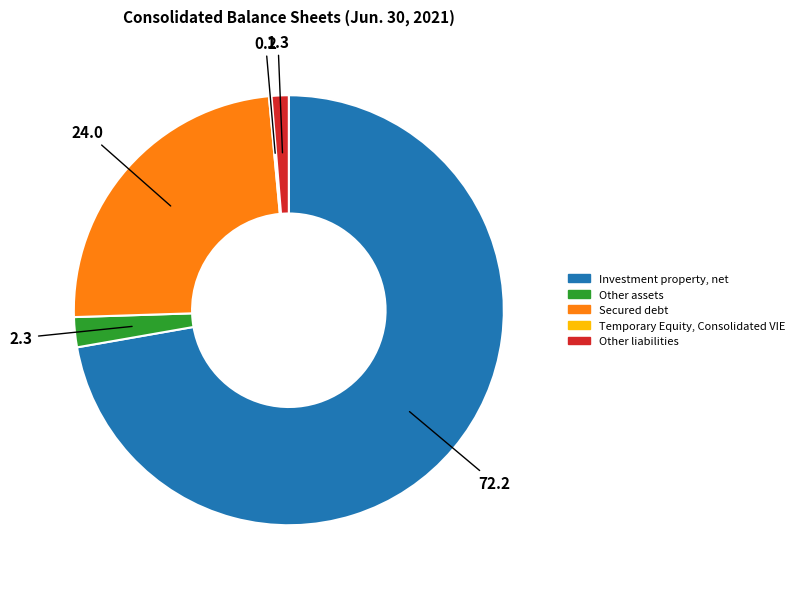

Which slice is the largest?

Investment property, net